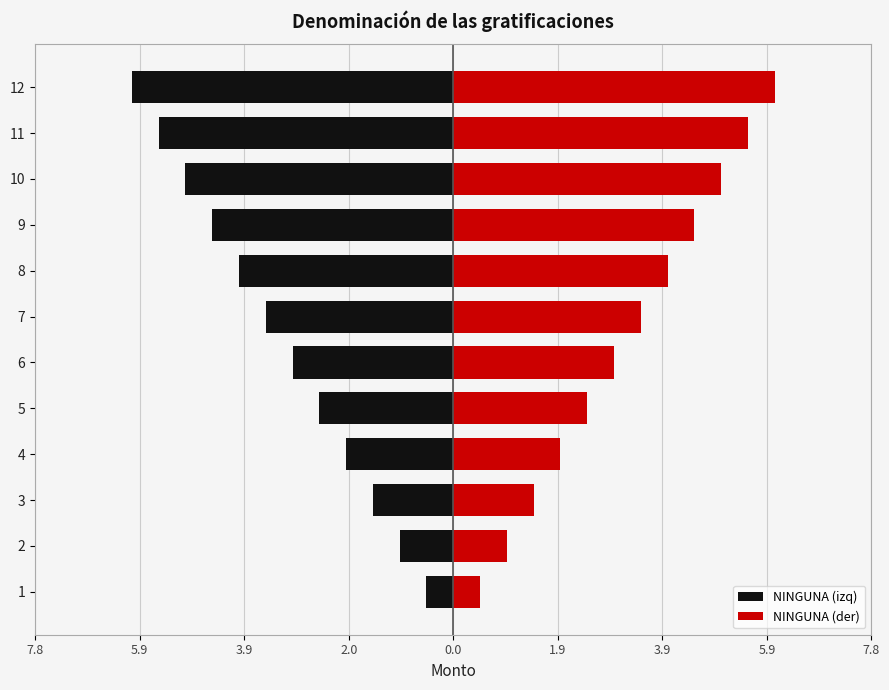

Reading left to right, transcribe all the data shown in this chart.

NINGUNA (izq): -0.5	-1.0	-1.5	-2.0	-2.5	-3.0	-3.5	-4.0	-4.5	-5.0	-5.5	-6.0
NINGUNA (der): 0.5	1.0	1.5	2.0	2.5	3.0	3.5	4.0	4.5	5.0	5.5	6.0